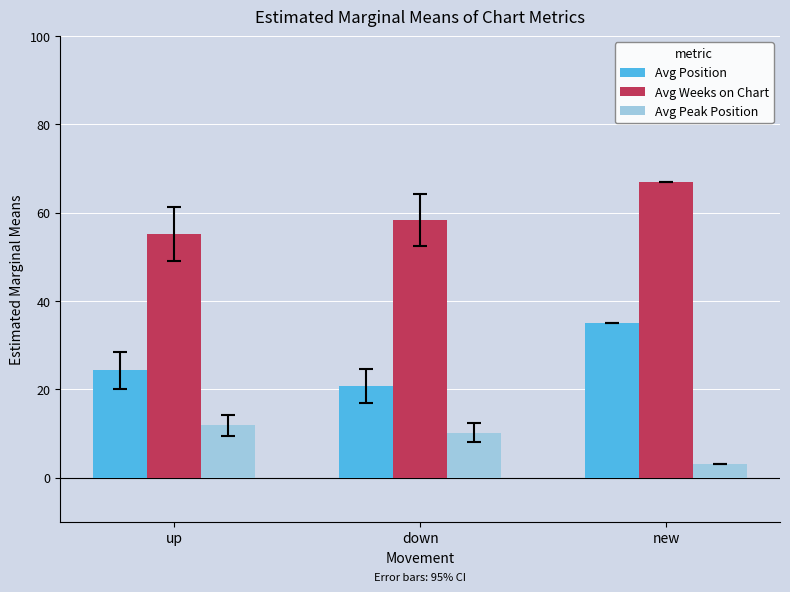

How many categories are shown in the chart?

3